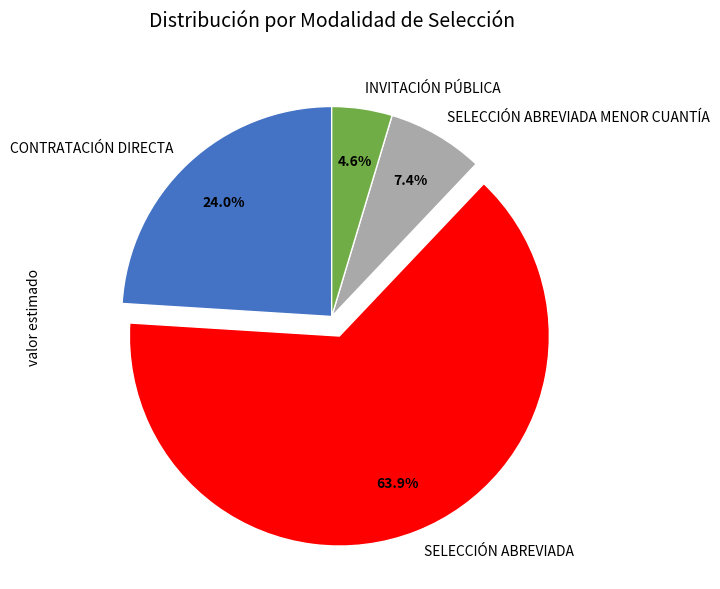

Which has a higher value, INVITACIÓN PÚBLICA or SELECCIÓN ABREVIADA MENOR CUANTÍA?

SELECCIÓN ABREVIADA MENOR CUANTÍA